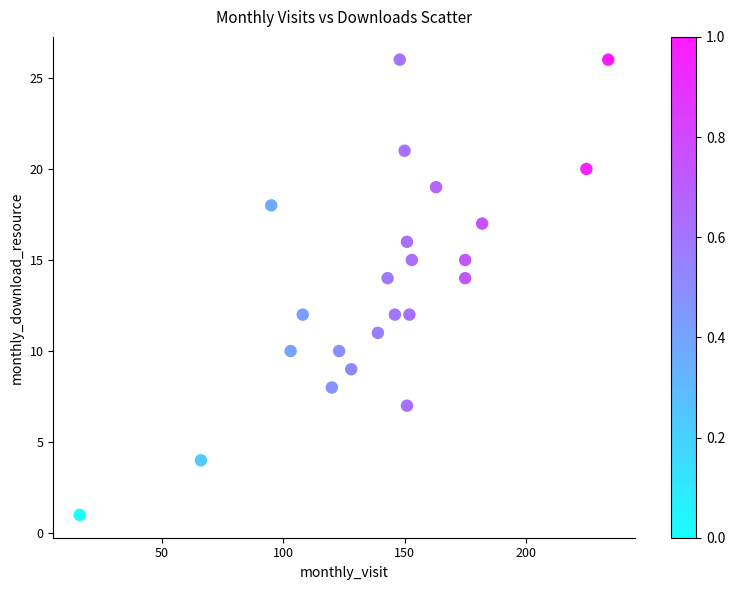

What is the range of X values (max minus min)?

218